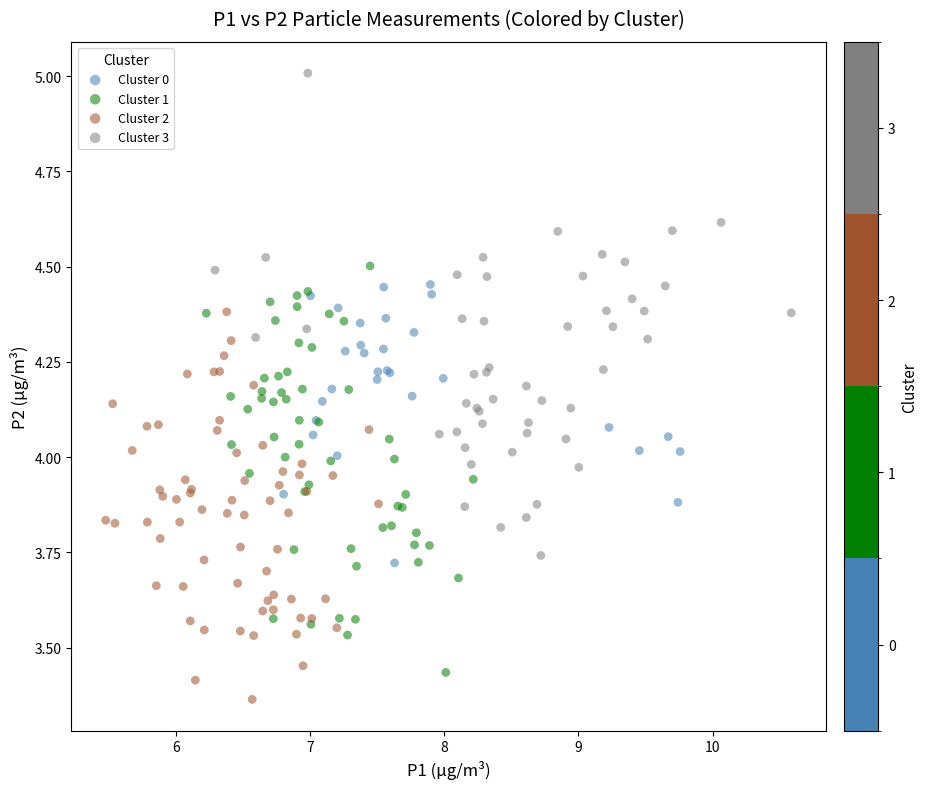

Which series has the largest Y range (max minus min)?

Cluster 3